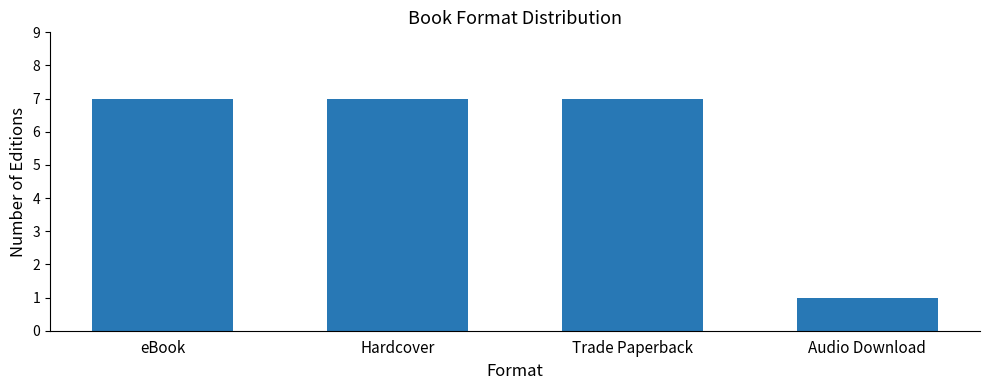

Is it true that the value at Hardcover is 4?

False